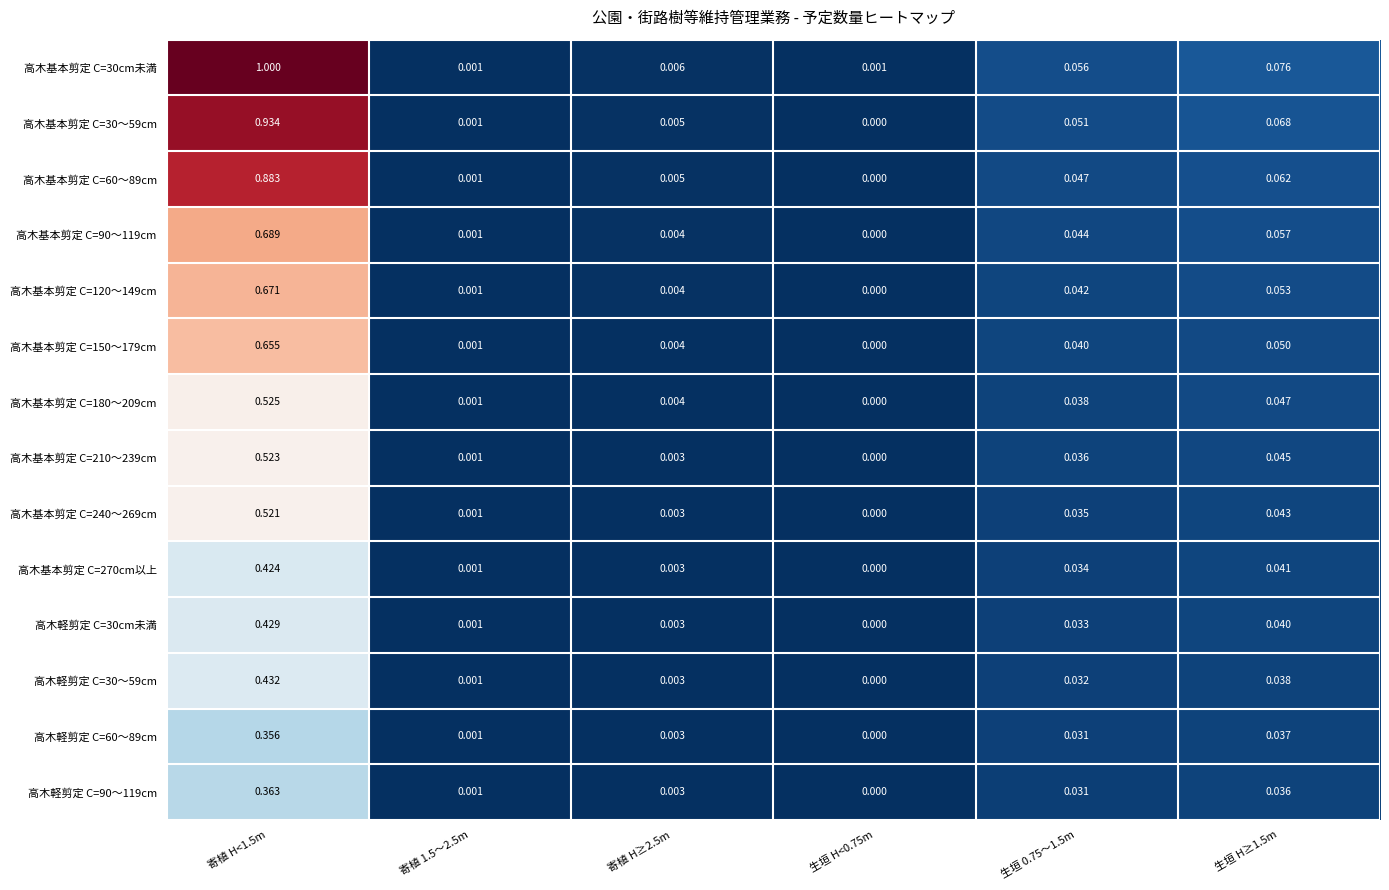

Is the value of 高木軽剪定 C=30cm未満 at 生垣 H<0.75m greater than the value of 高木基本剪定 C=60～89cm at 寄植 H≥2.5m?

No